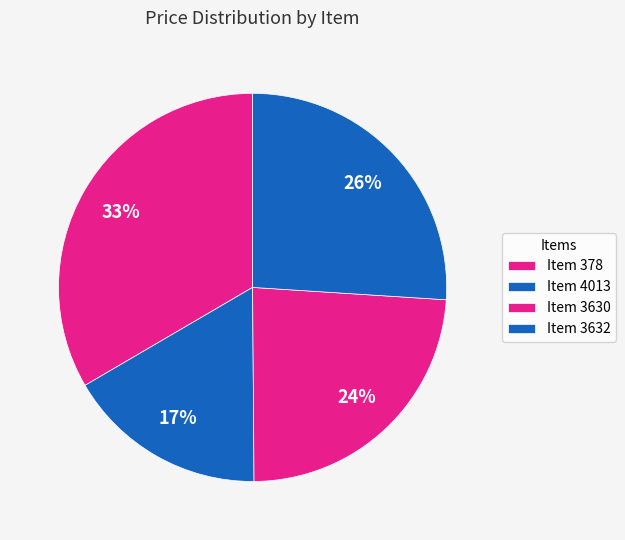

How many slices are in this pie chart?

4